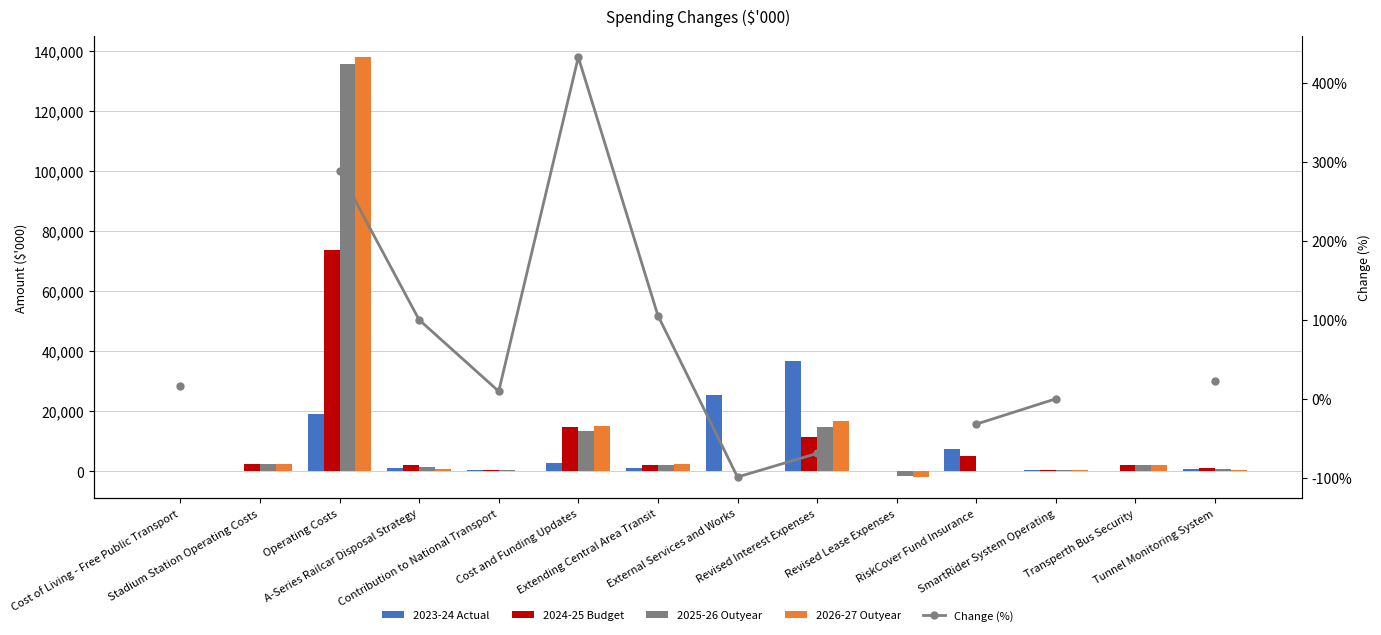

Which series has the widest spread of values?

2026-27 Outyear